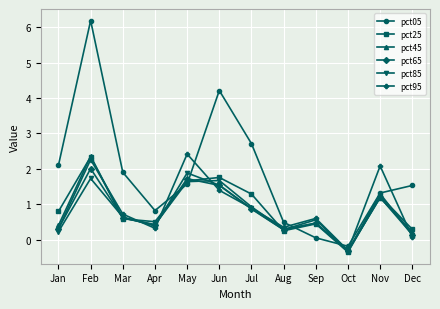

What is the spread (max minus min) of values at Mar?

1.3